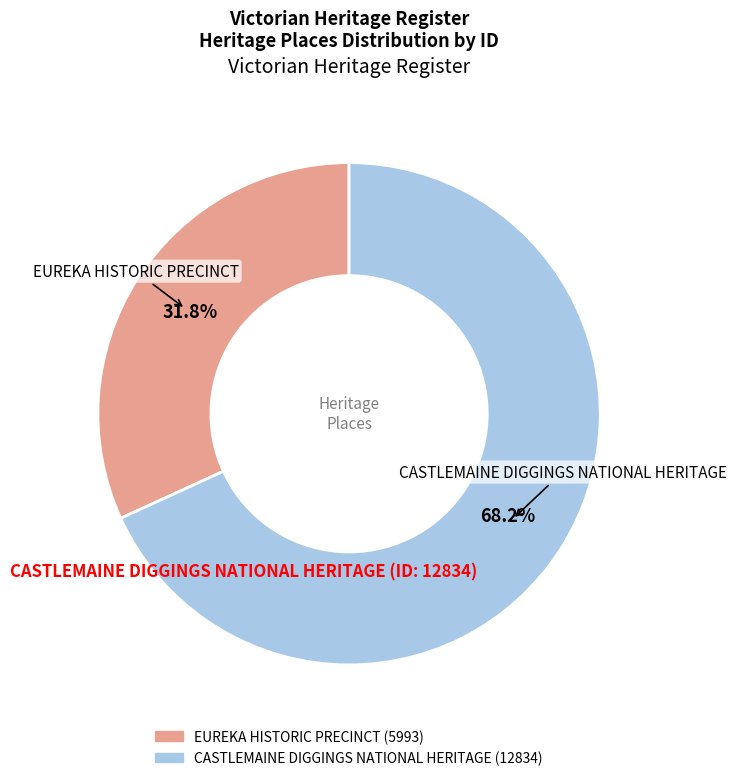

Rank the categories by value from highest to lowest.

CASTLEMAINE DIGGINGS NATIONAL HERITAGE, EUREKA HISTORIC PRECINCT